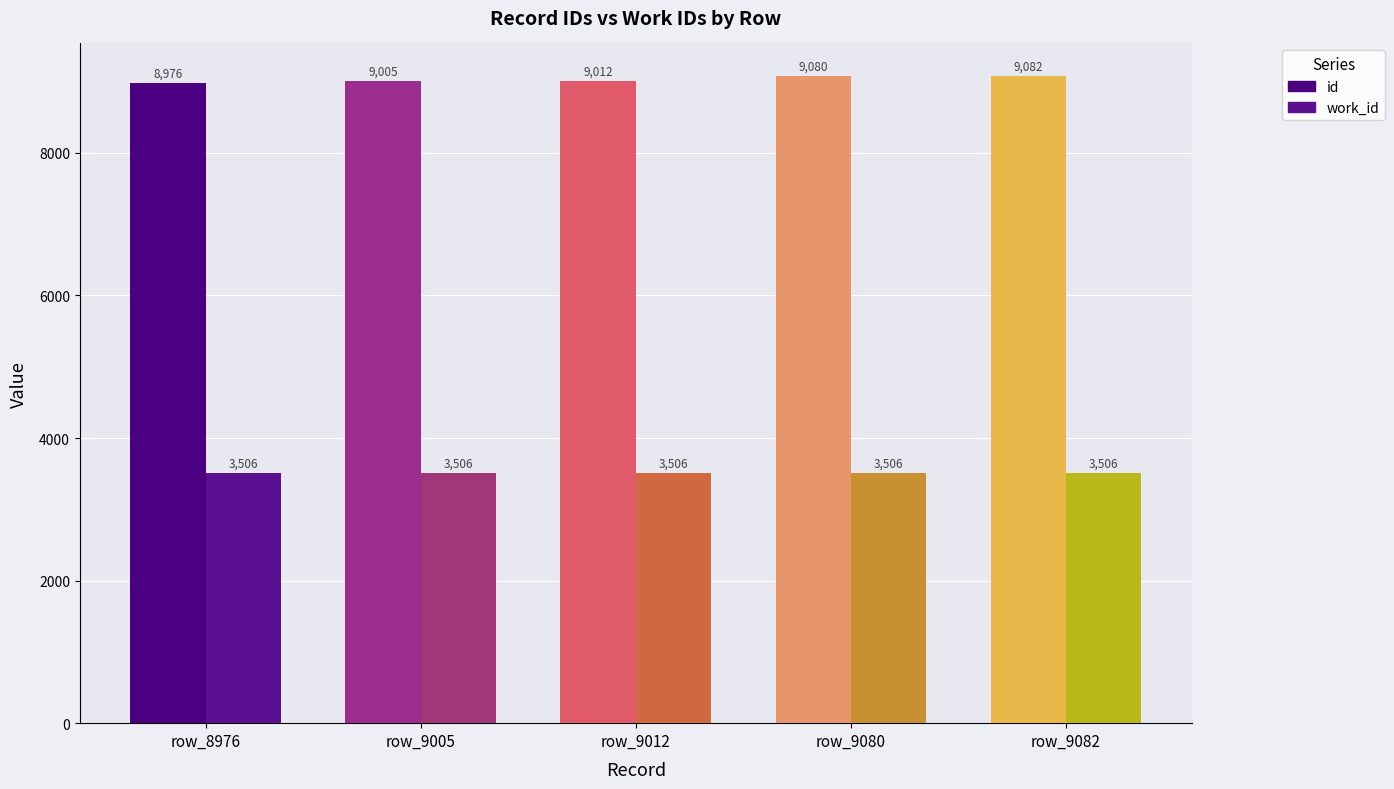

Which has a higher value, row_9012 or row_9082?

row_9082